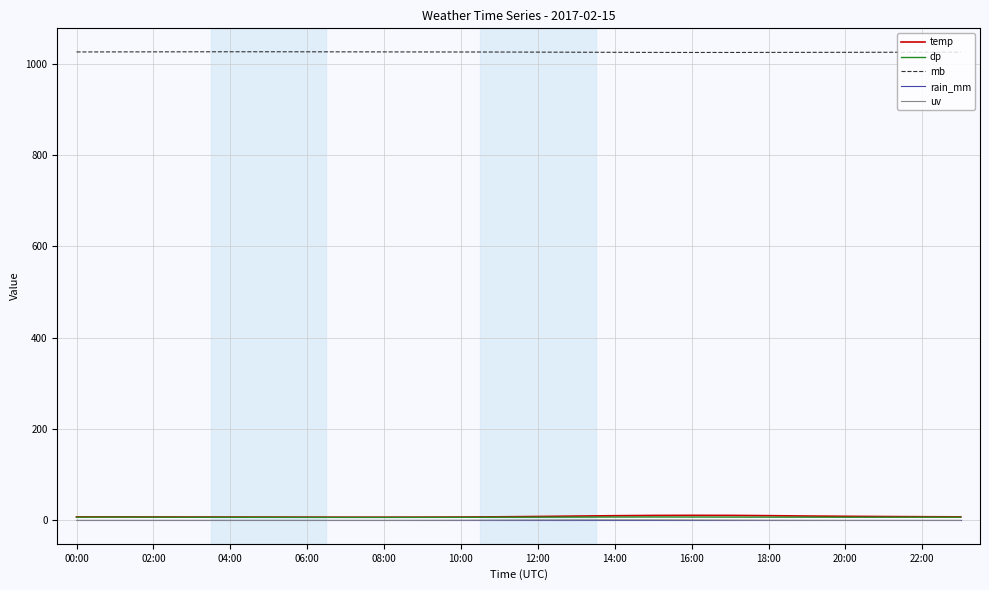

Which series has the largest range (max minus min)?

temp